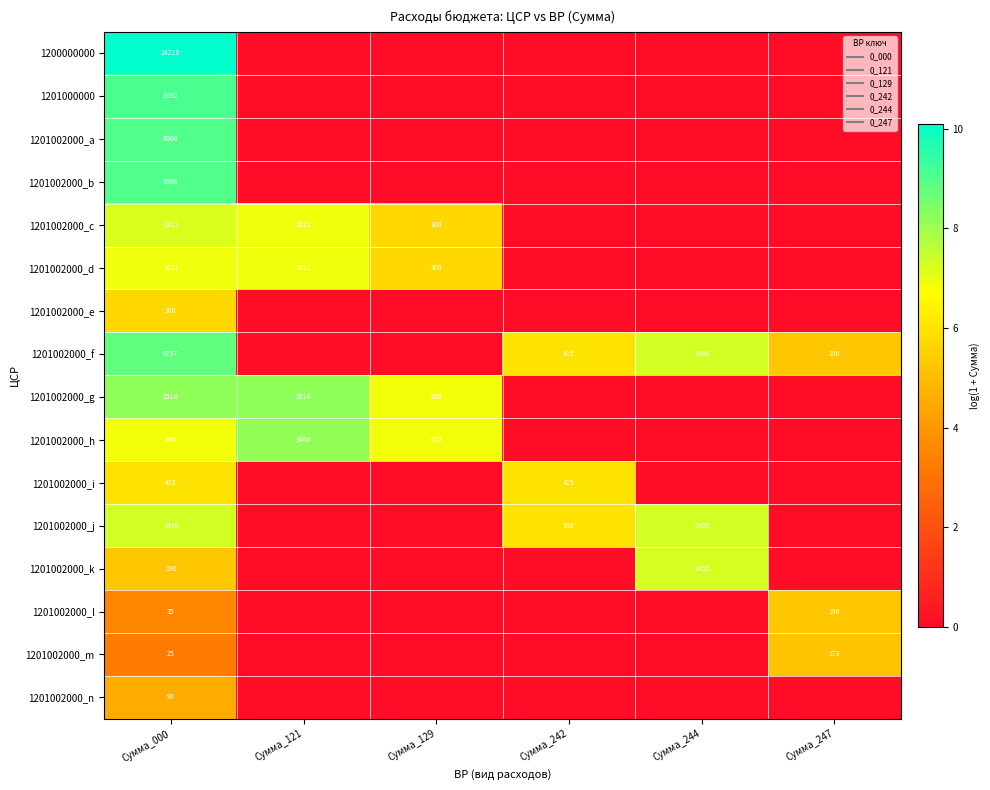

What is the greatest value displayed?

10.1